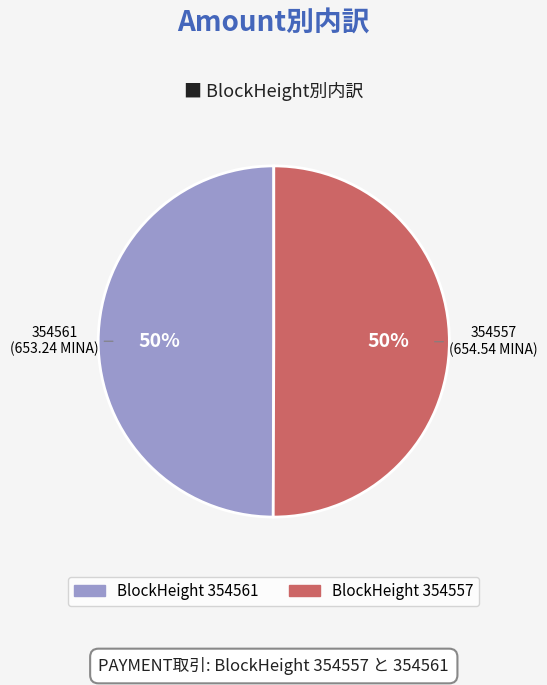

To the nearest percent, what is the average slice percentage?

50%